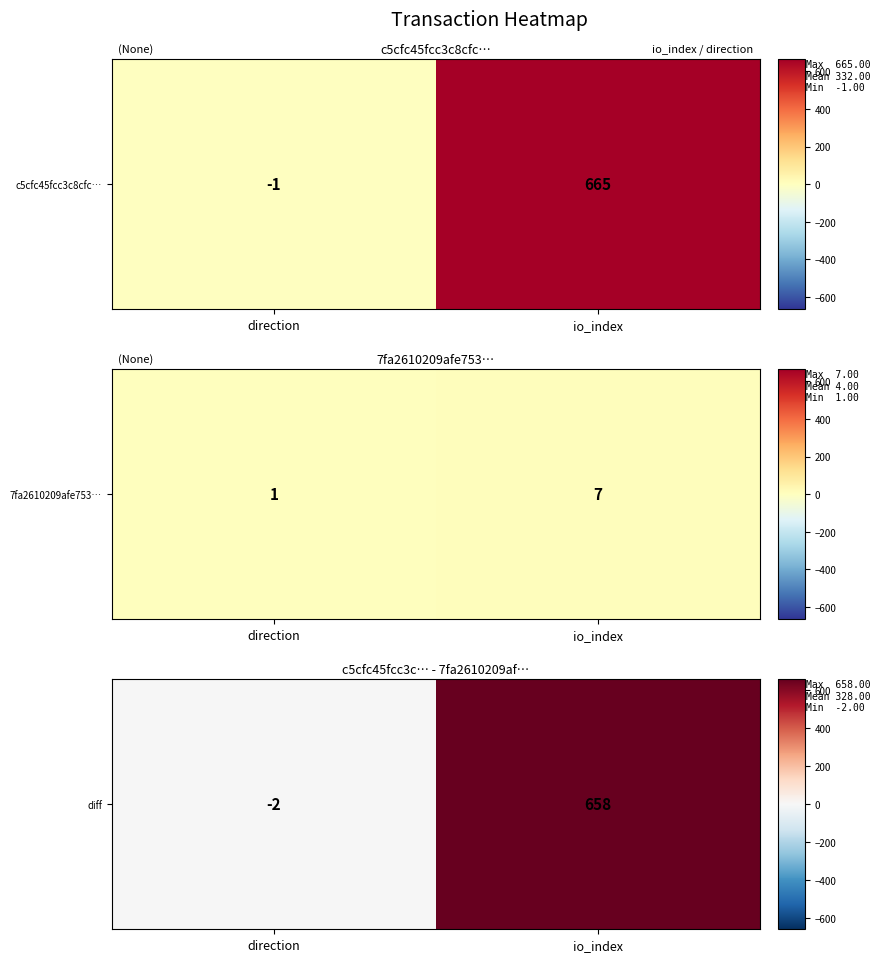

List the labels in order of value, largest first.

io_index, direction